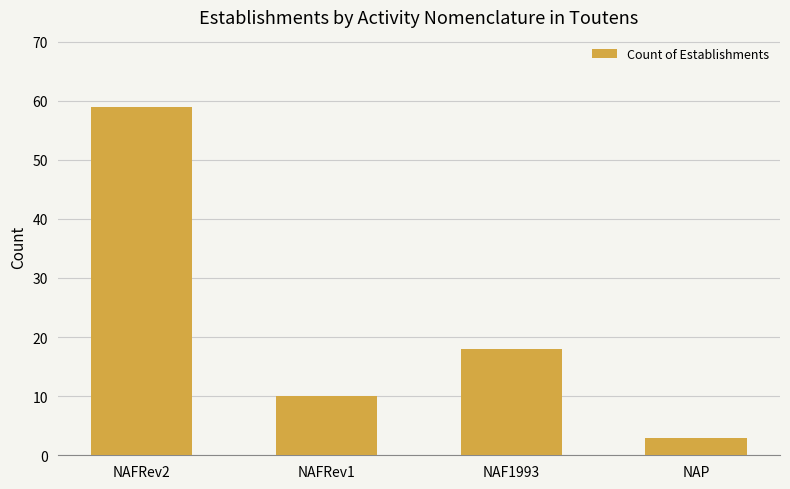

How many values are between 10 and 59?

3